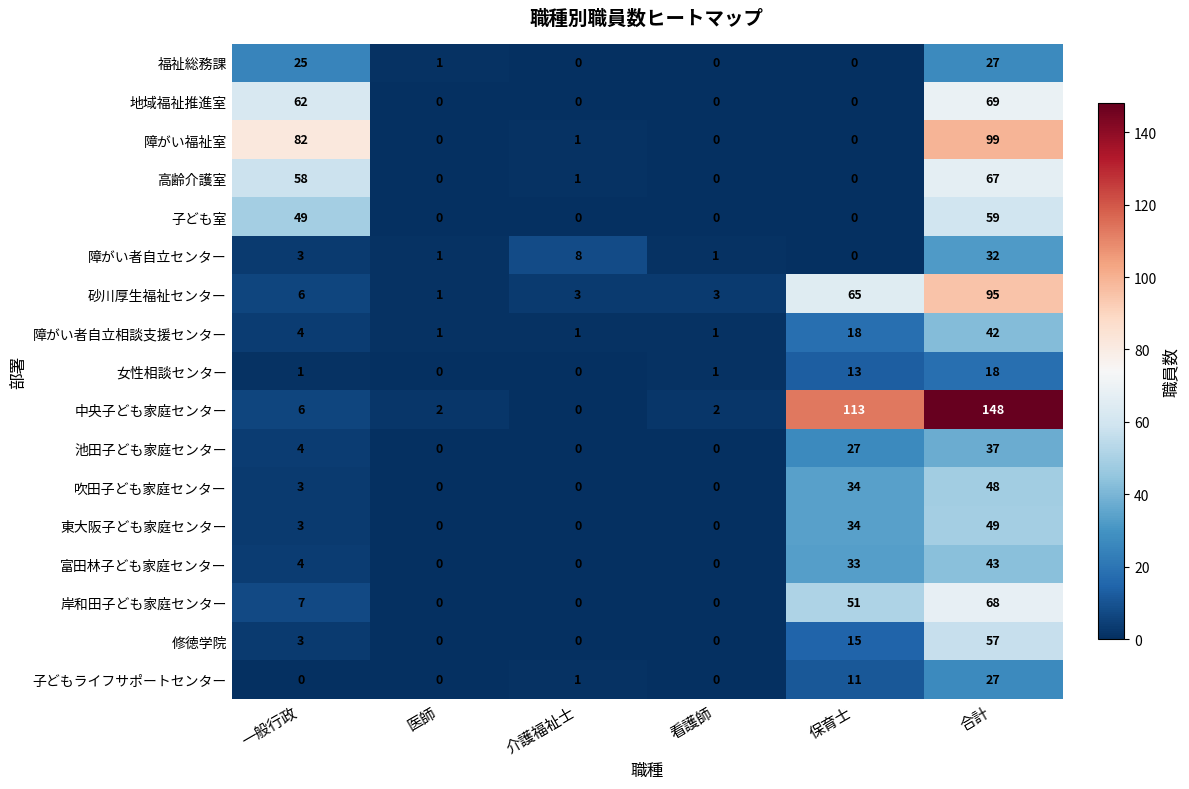

Where is 女性相談センター nearest to the value 9?

保育士